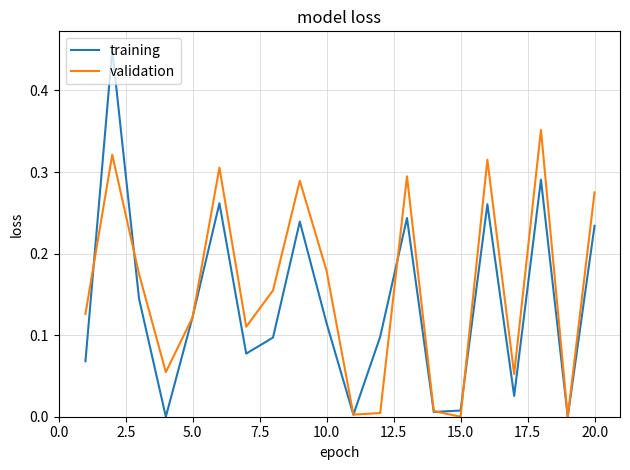

Does the chart have visible grid lines?

Yes